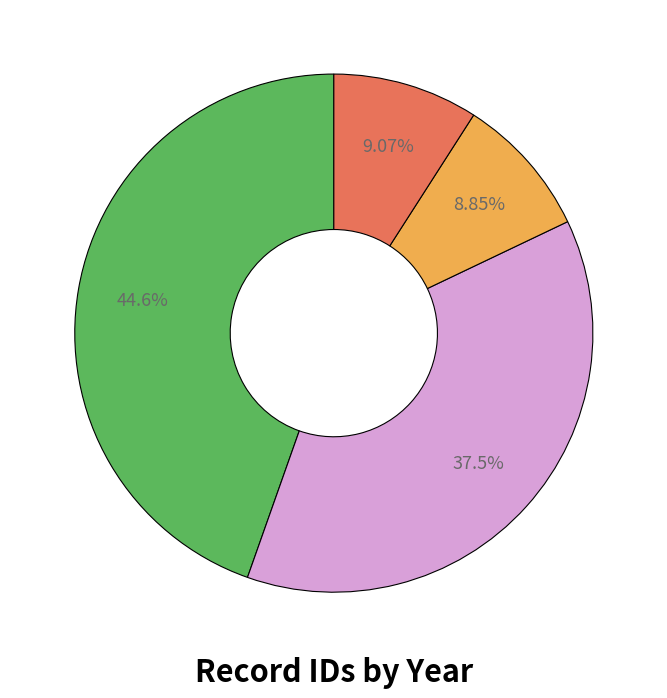

Is there any slice that represents more than half of the pie?

No